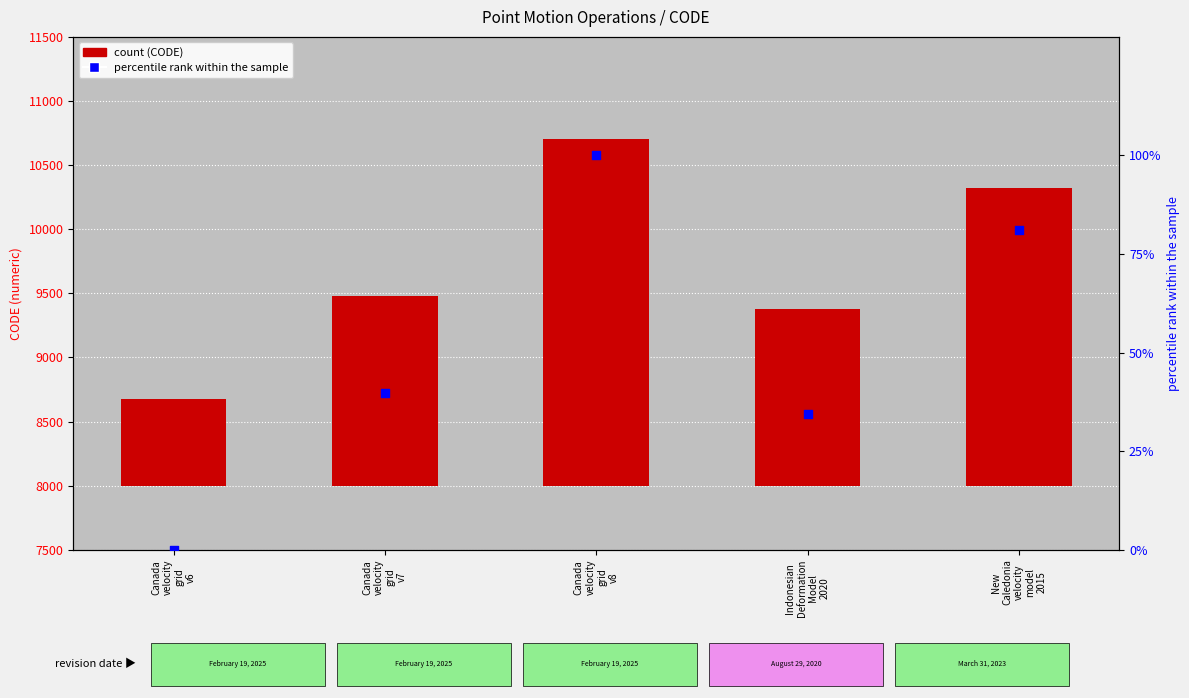

Which series has the largest total across all categories?

CODE